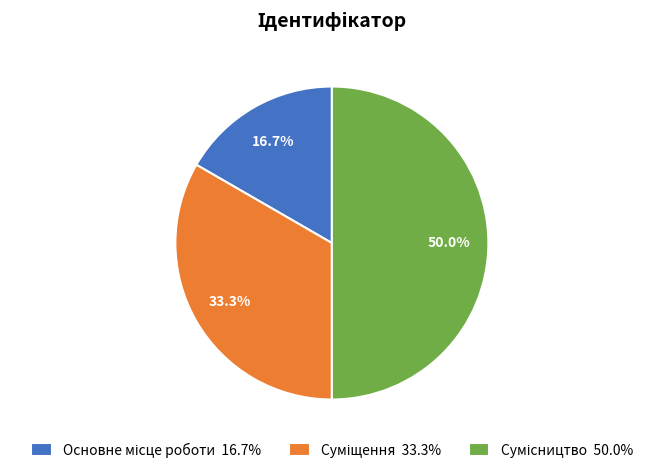

Does any single category account for the majority?

No